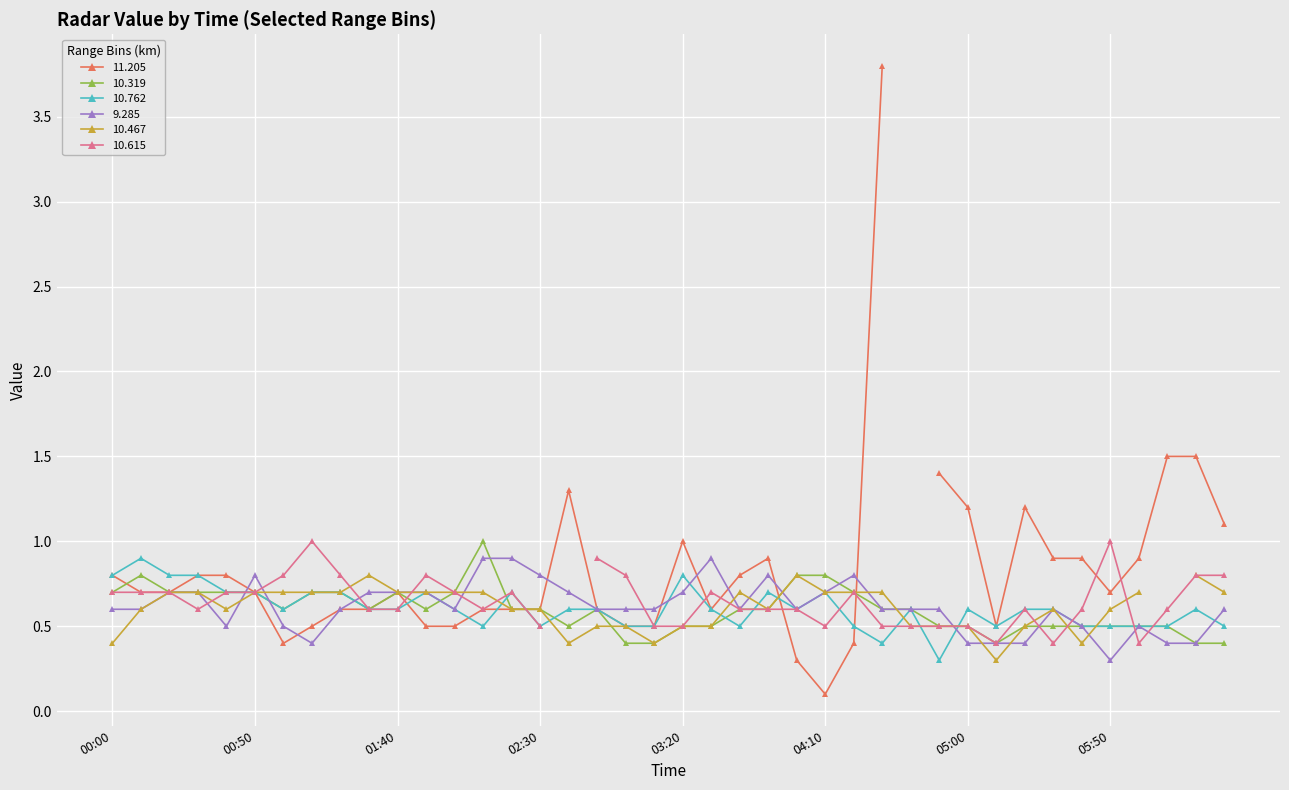

Where is 9.285 nearest to the value 0?

05:50